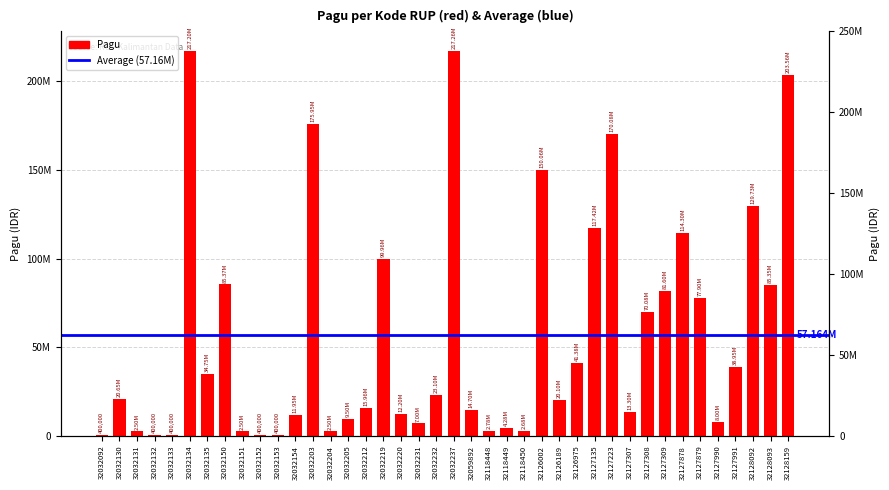

Count the number of categories in the chart.

40